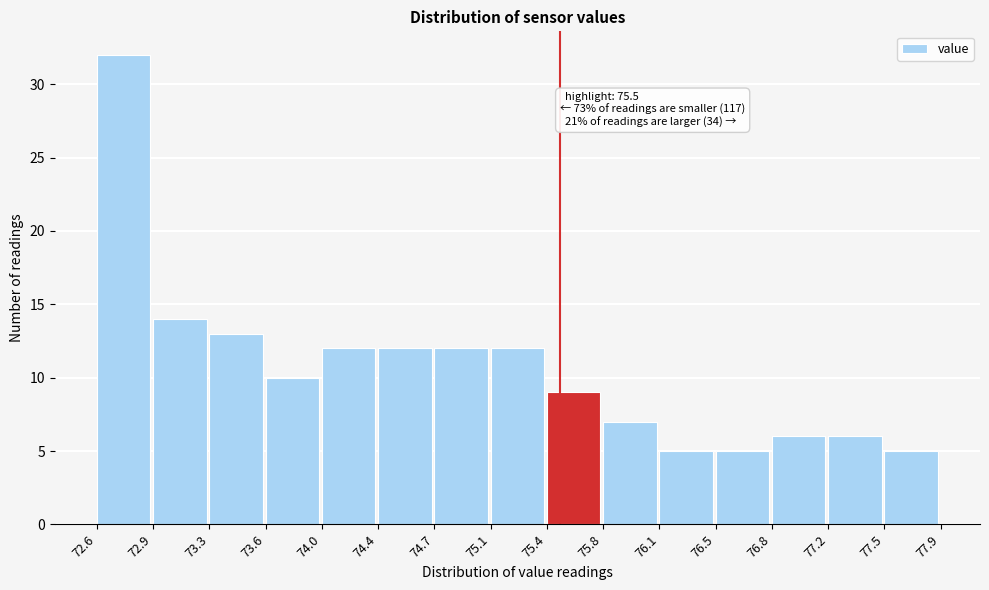

Which range on the x-axis has the tallest bar?

72.6 to 72.9